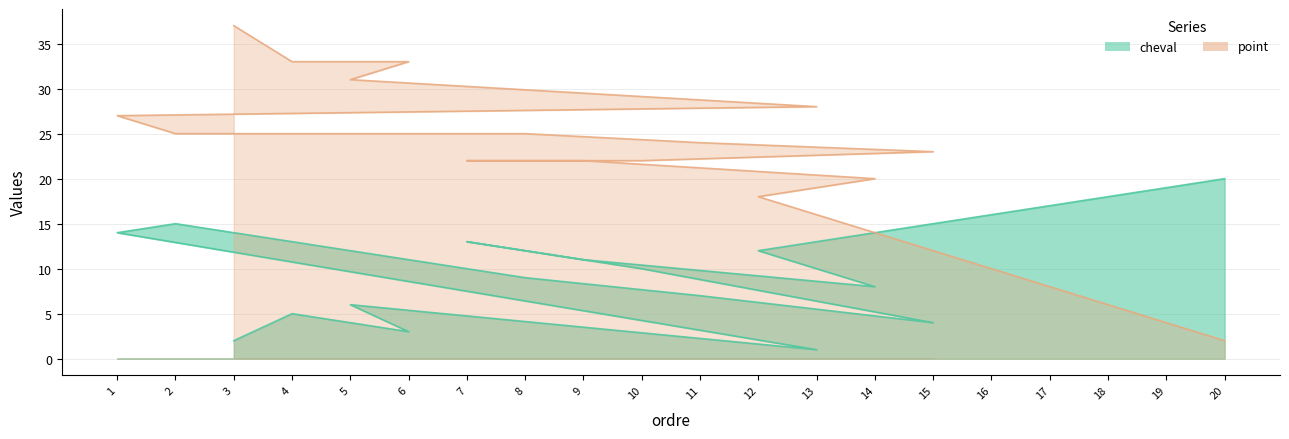

What is the greatest value displayed?

37